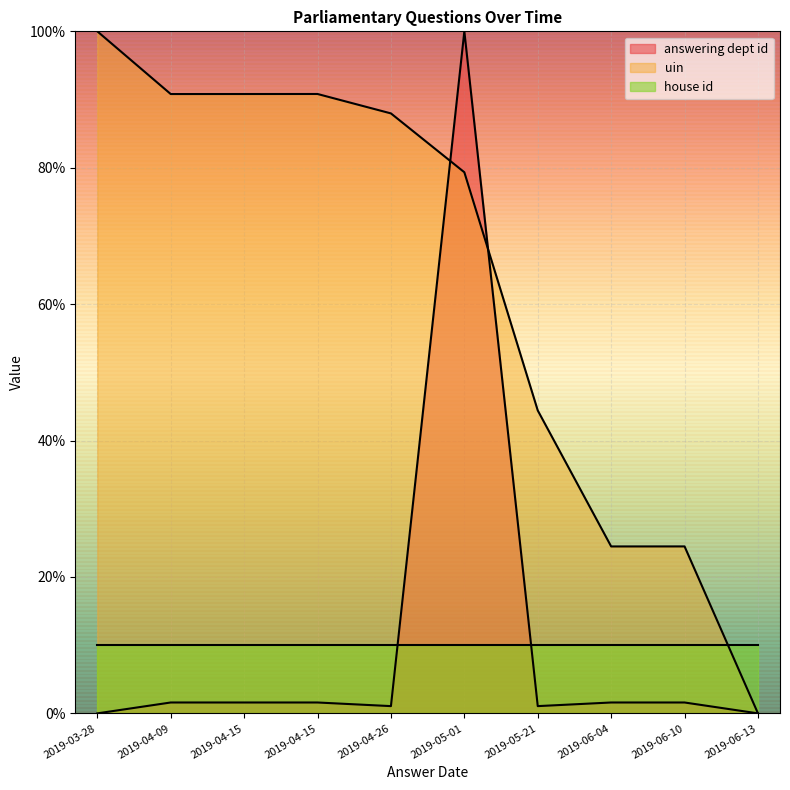

Which series changed the most between 2019-04-26 and 2019-06-10?

uin